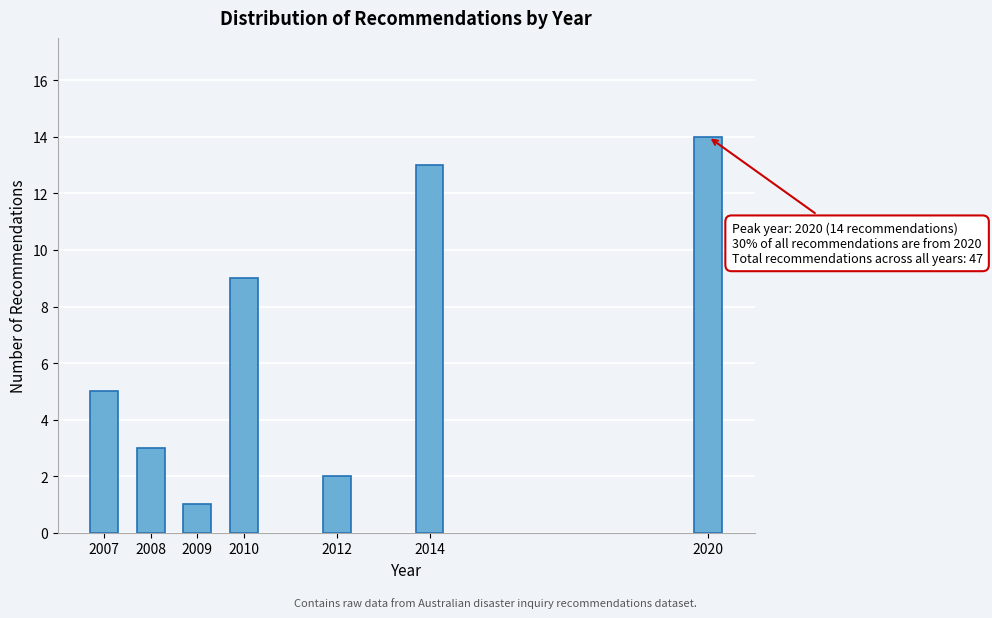

Reading left to right, extract all data points from this chart.

5	3	1	9	2	13	14